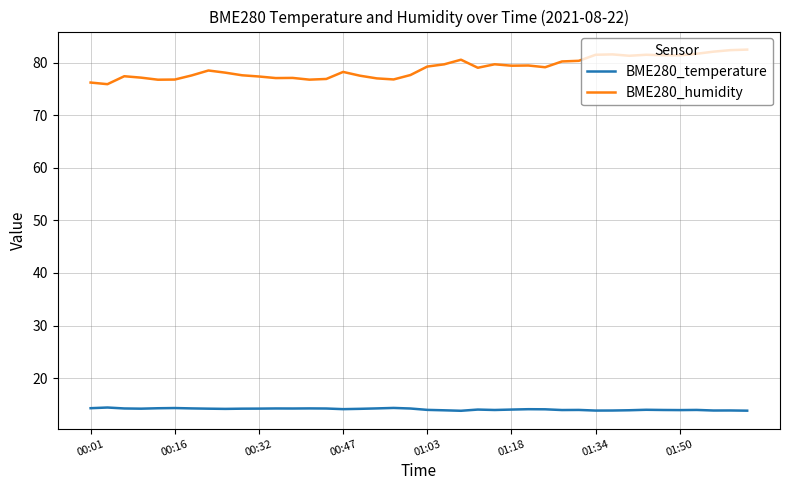

What is the minimum value shown in the chart?

13.8